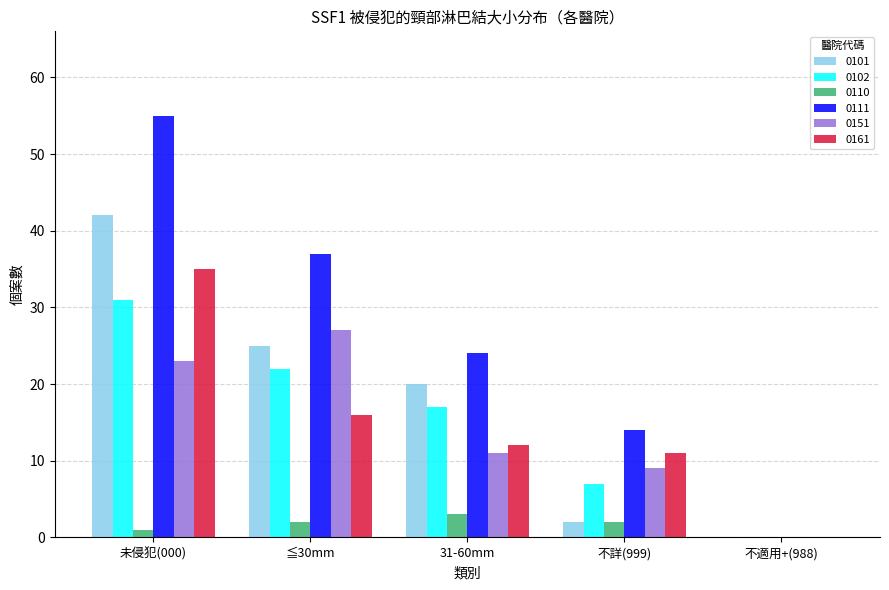

At which label is 0102 closest to 15?

31-60mm